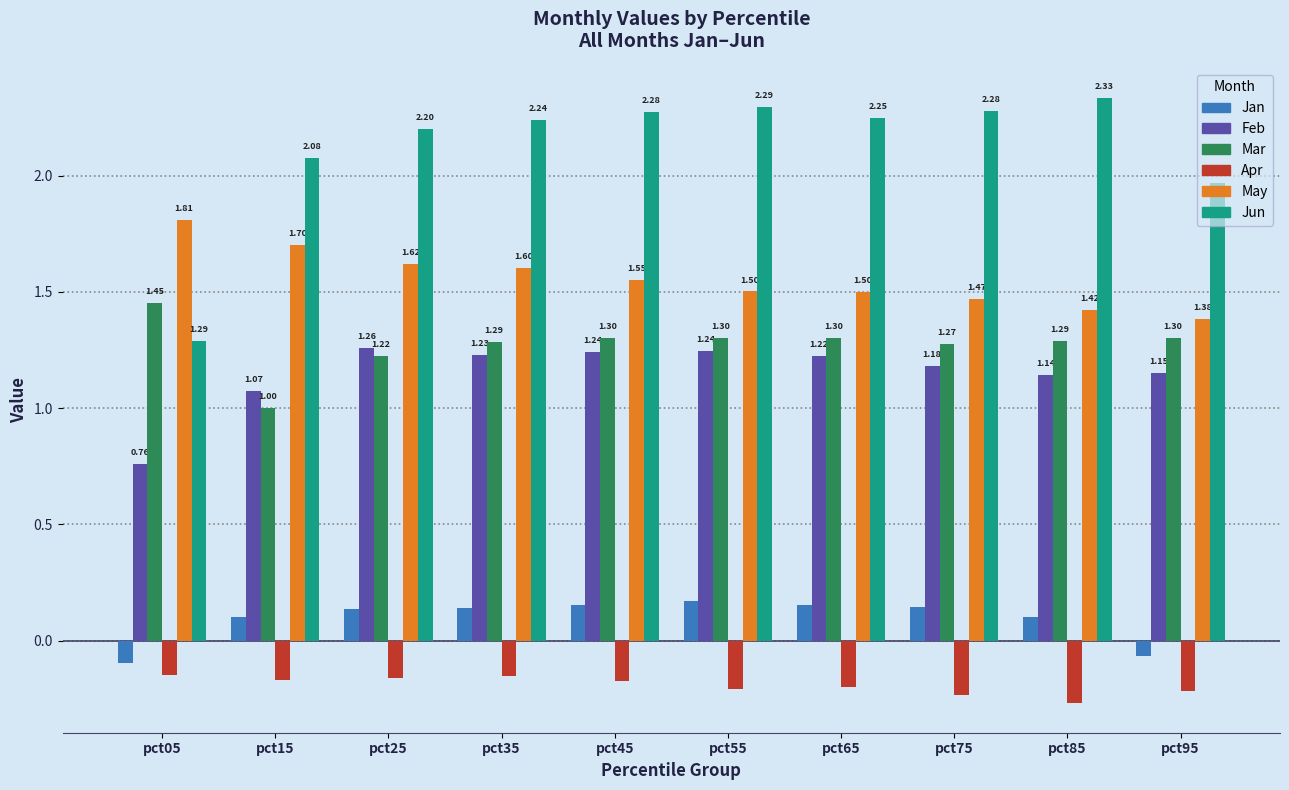

What is the sum of the May values at pct35 and pct65?

3.1